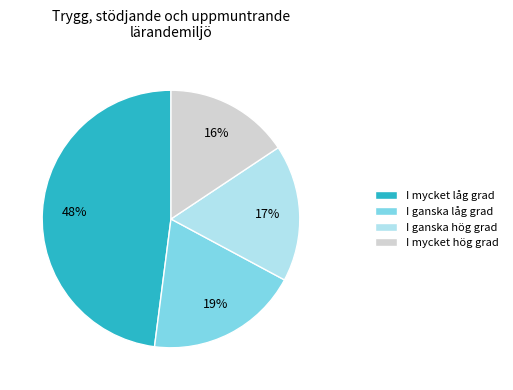

The I mycket låg grad slice represents 48% of the pie. True or false?

True